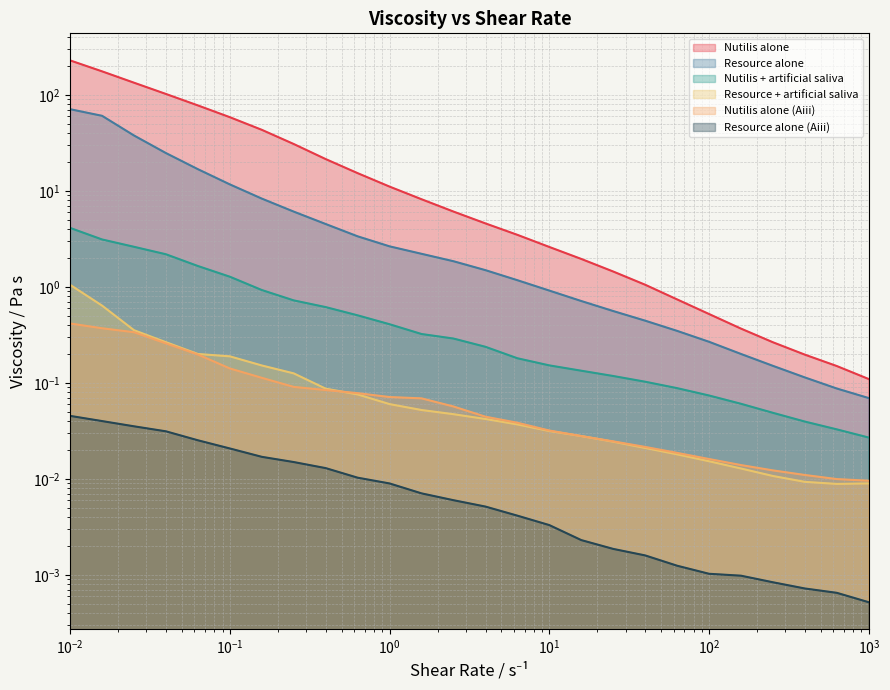

Does the chart have visible grid lines?

Yes